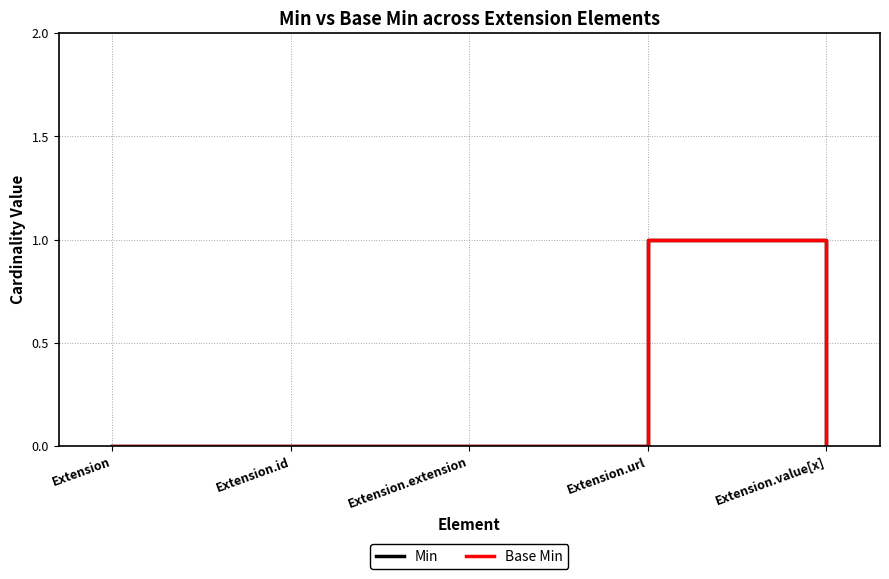

Does the chart have visible grid lines?

Yes